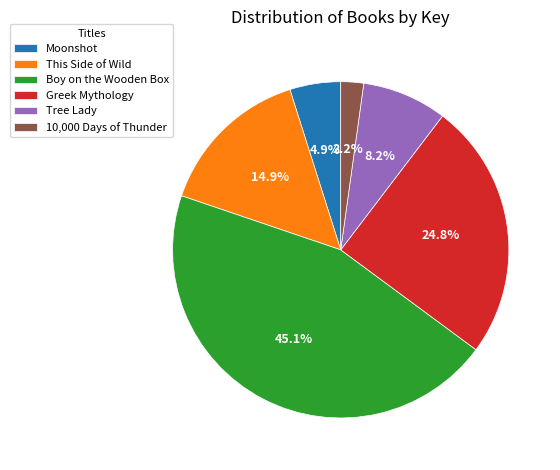

How many slices are in this pie chart?

6